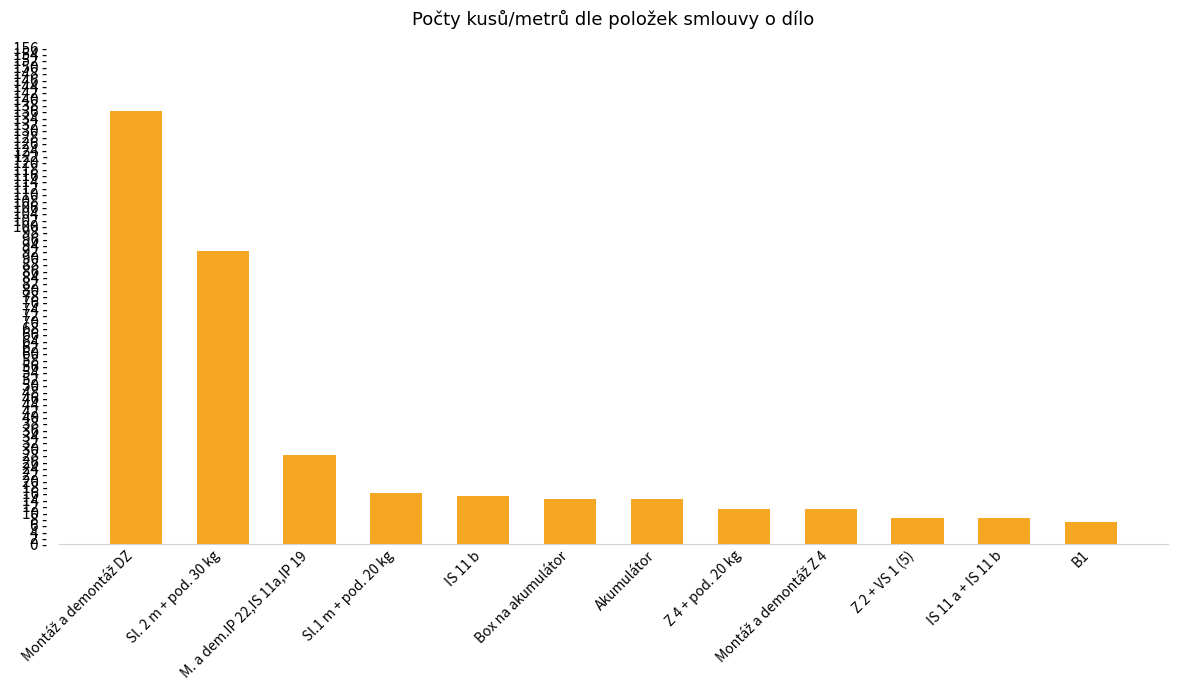

Rank the categories by value from highest to lowest.

Montáž a demontáž DZ, Sl. 2 m + pod. 30 kg, M. a dem.IP 22,IS 11a,IP 19, Sl.1 m + pod. 20 kg, IS 11 b, Box na akumulátor, Akumulátor, Z 4 + pod. 20 kg, Montáž a demontáž Z 4, Z 2 + VS 1 (5), IS 11 a + IS 11 b, B1